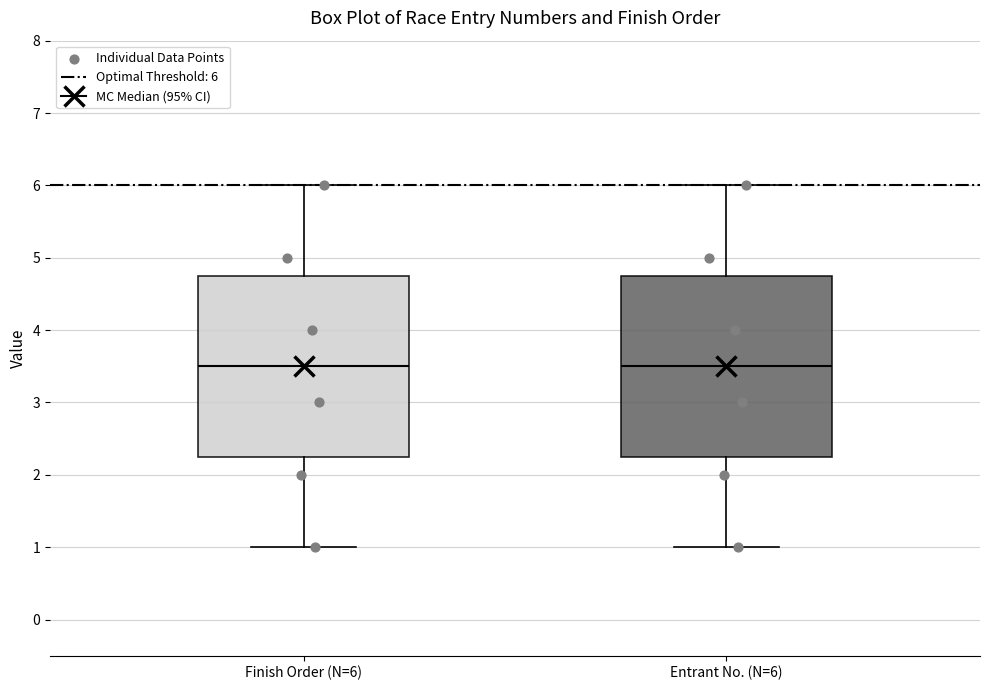

Where does the upper whisker of the box for Entrant No. (N=6) end on the y-axis? The values are not printed on the chart, so give them approximately, as read against the axis.

6.0